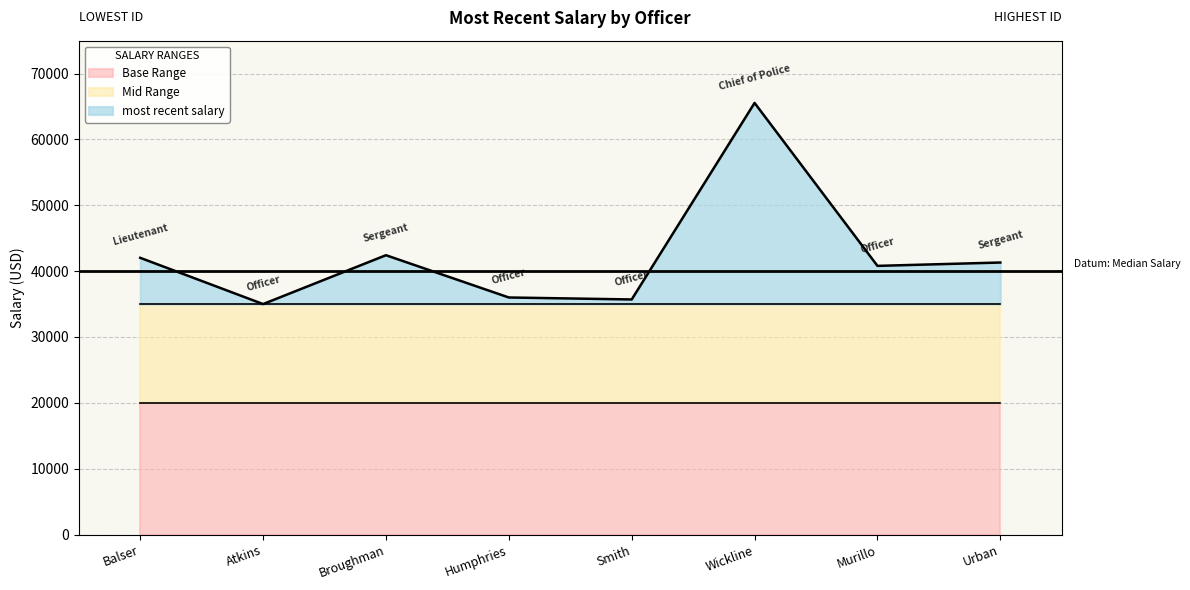

True or false: the data shows 42420 at Broughman.

True